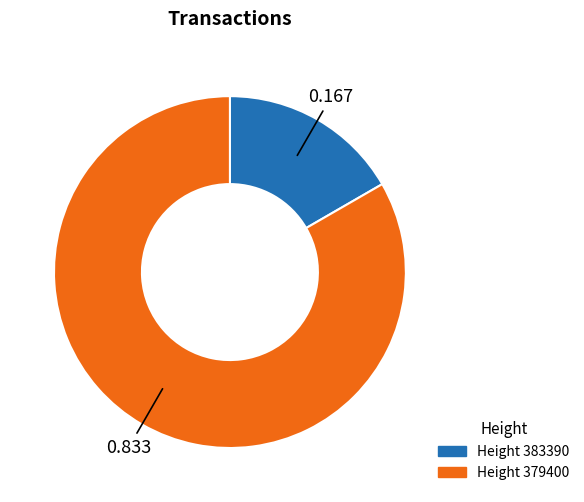

Is there any slice that represents more than half of the pie?

Yes